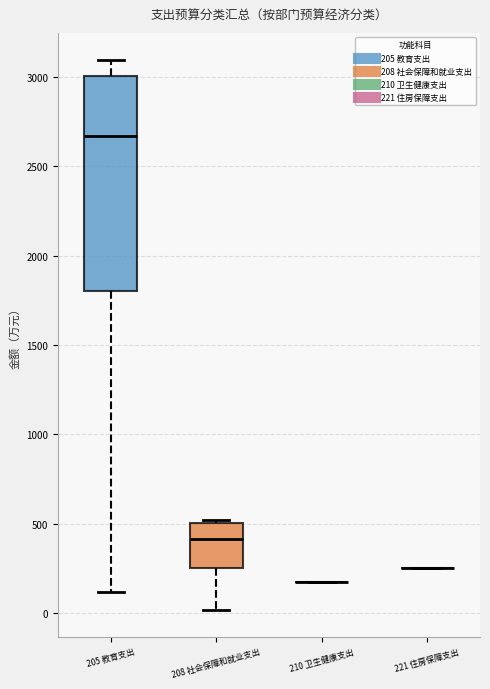

Reading left to right, transcribe this box plot: for each box, give where its median line is, the range the box spans, and where its two whiskers end, as read against the y-axis. The values are not printed on the chart, so give them approximately, as read against the axis.

205 教育支出: median 2650, box 1800 to 3000, whiskers 100 to 3100
208 社会保障和就业支出: median 400, box 250 to 500, whiskers 0 to 500 (just above the box's upper edge)
210 卫生健康支出: box collapsed to a line at 200, whiskers 200 to 200
221 住房保障支出: box collapsed to a line at 250, whiskers 250 to 250